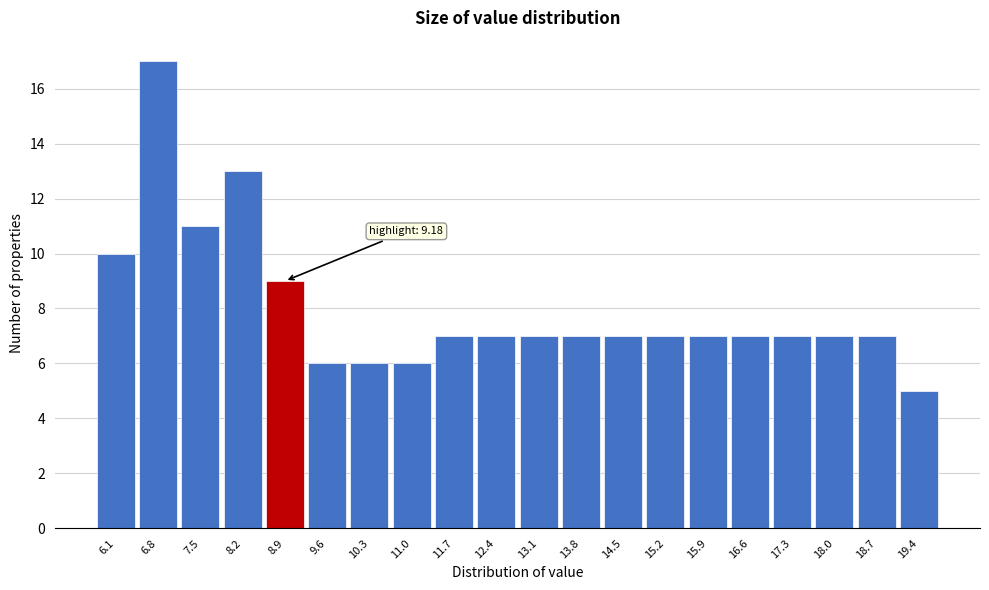

Reading left to right, transcribe all the data shown in this chart.

6.1=10	6.8=17	7.5=11	8.2=13	8.9=9	9.6=6	10.3=6	11.0=6	11.7=7	12.4=7	13.1=7	13.8=7	14.5=7	15.2=7	15.9=7	16.6=7	17.3=7	18.0=7	18.7=7	19.4=5